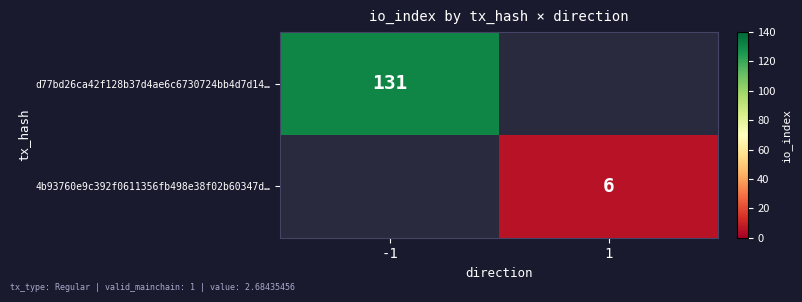

The value of d77bd26ca42f128b37d4ae6c6730724bb4d7d14… at -1 is 86. True or false?

False